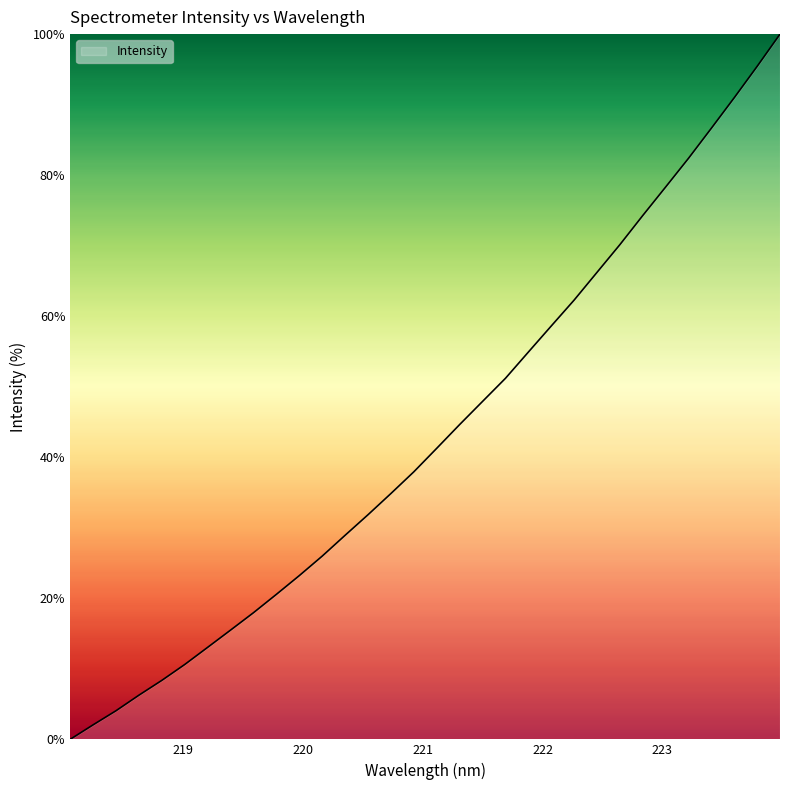

What is the maximum value shown in the chart?

100.0